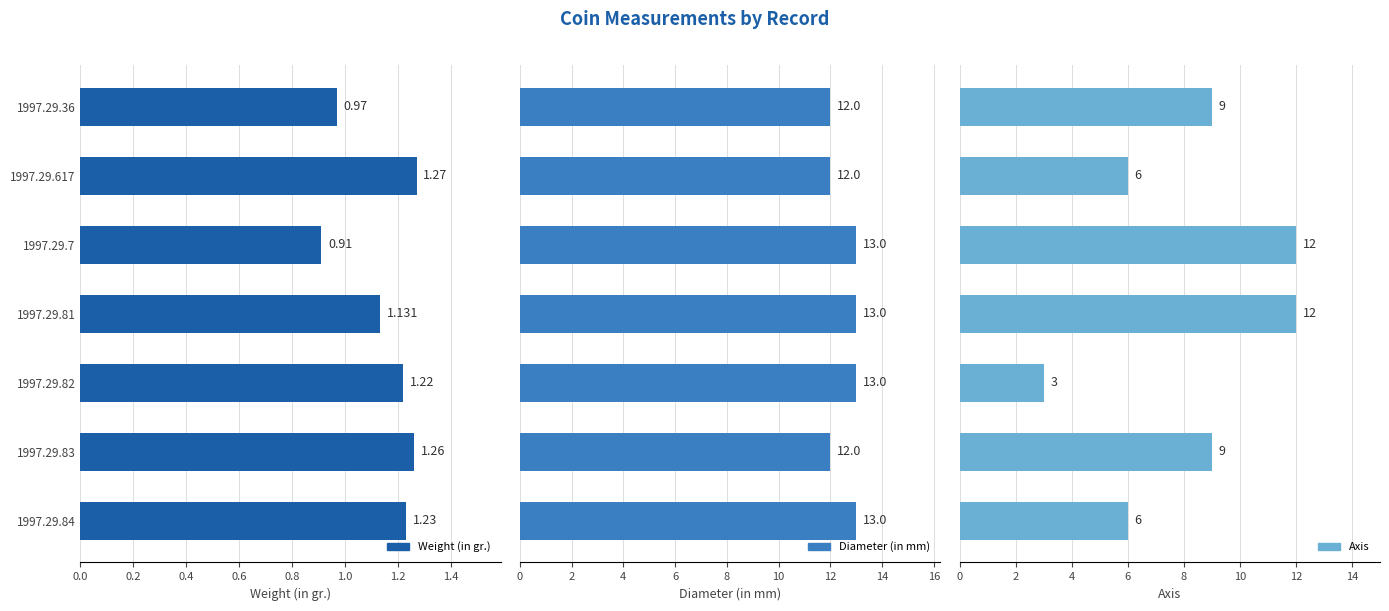

What position from the left is 1997.29.7?

3